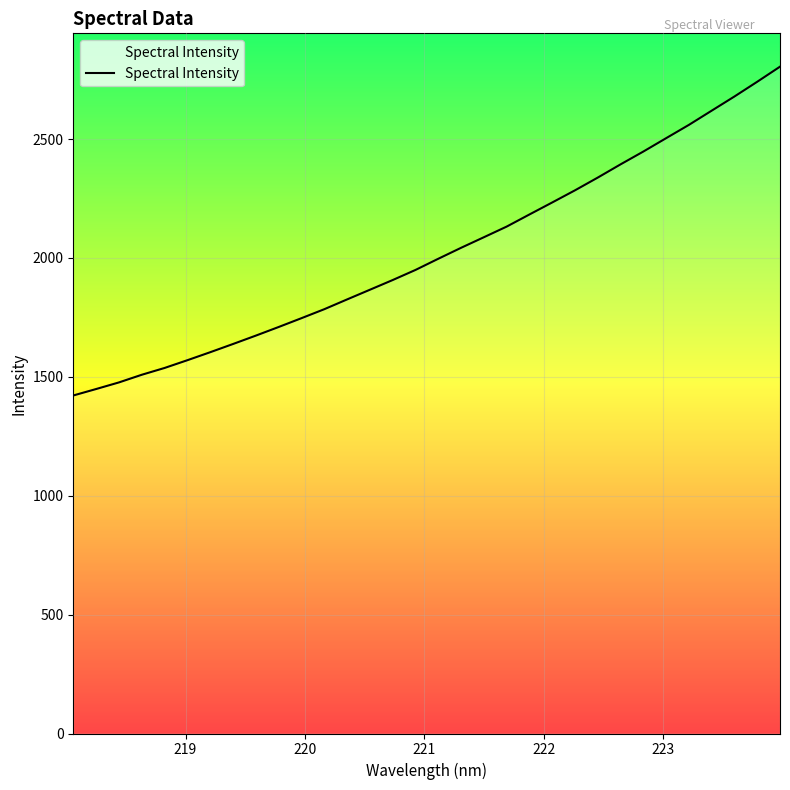

What is the difference between the maximum and second lowest values?

1355.7